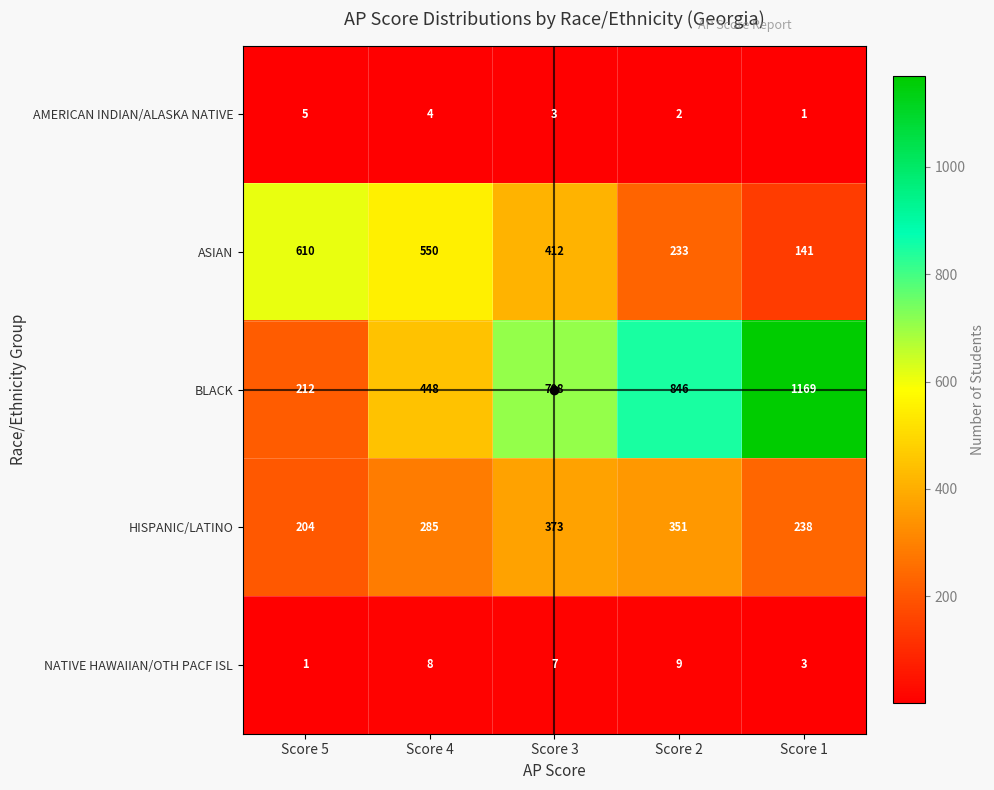

At Score 5, list the series in order from smallest to largest.

NATIVE HAWAIIAN/OTH PACF ISL, AMERICAN INDIAN/ALASKA NATIVE, HISPANIC/LATINO, BLACK, ASIAN